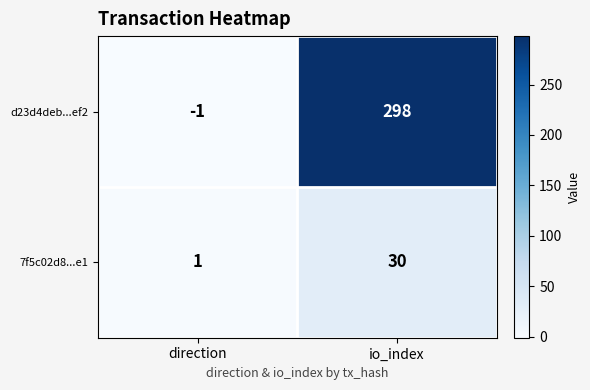

What is the sum of all d23d4deb...ef2 values?

297